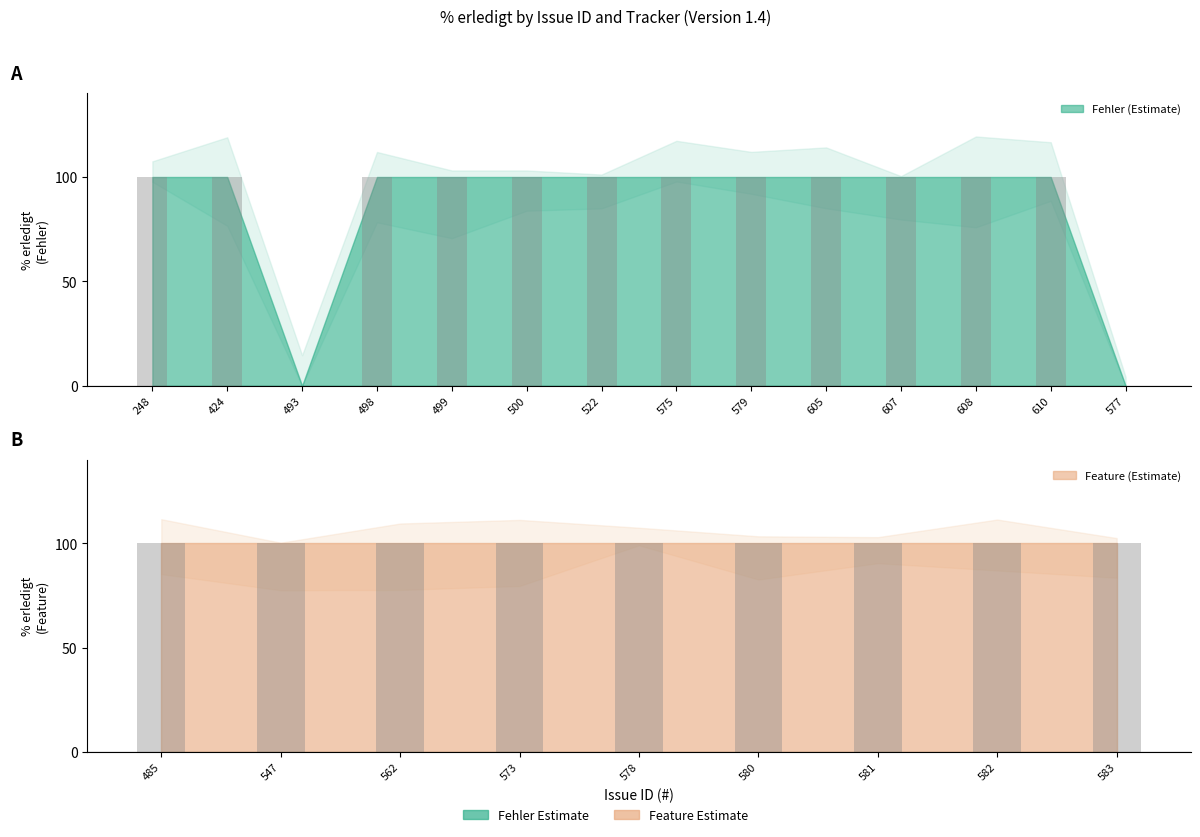

The chart shows a value of 154 at 608. True or false?

False